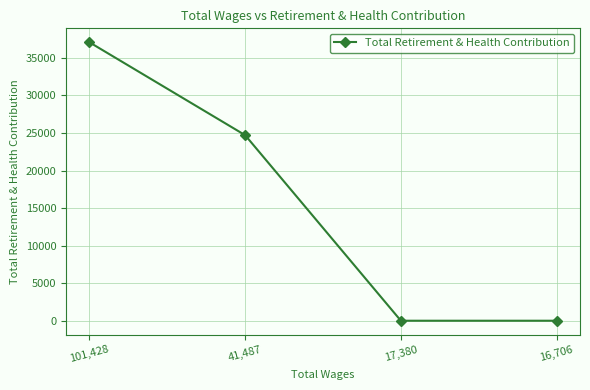

What is the change in value from 101,428 to 16,706?

-37080